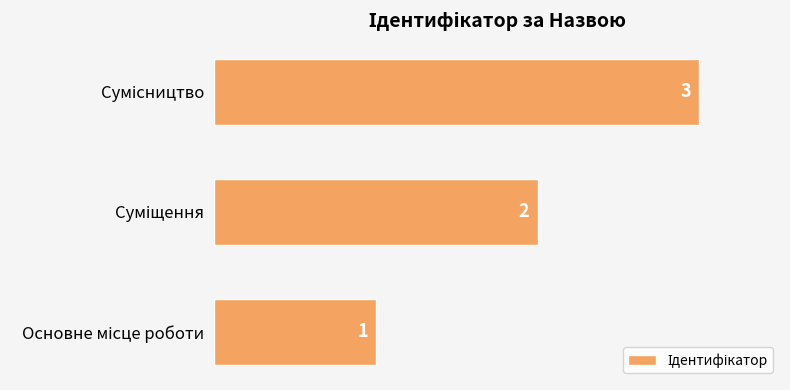

What is the maximum value shown in the chart?

3